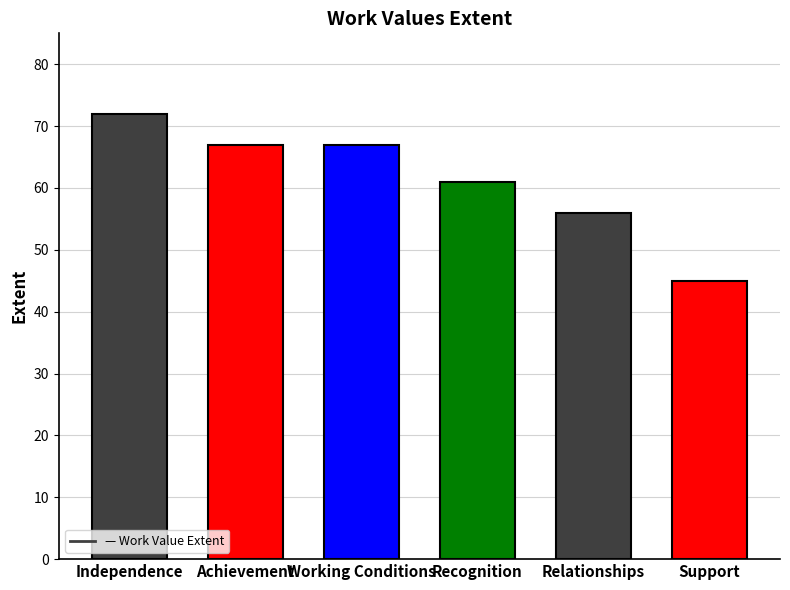

Reading left to right, extract all data points from this chart.

72	67	67	61	56	45